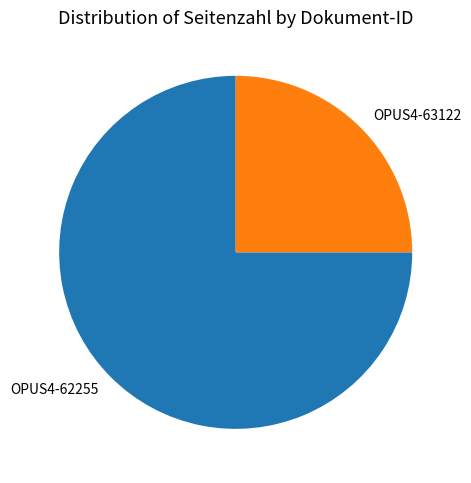

Count the number of slices in the pie.

2